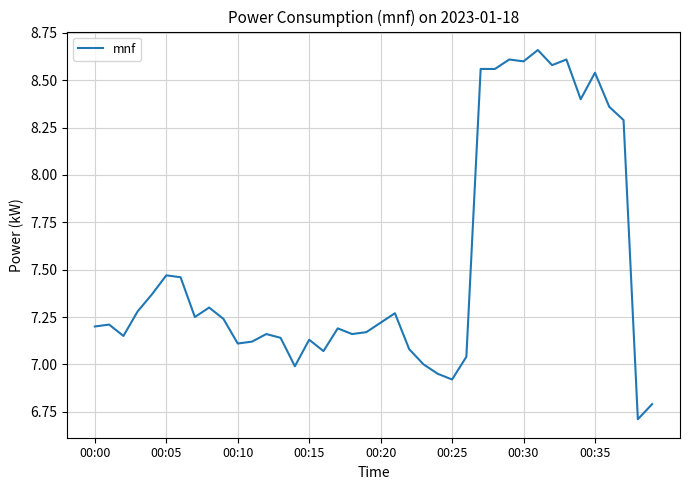

What is the smallest value displayed?

6.7